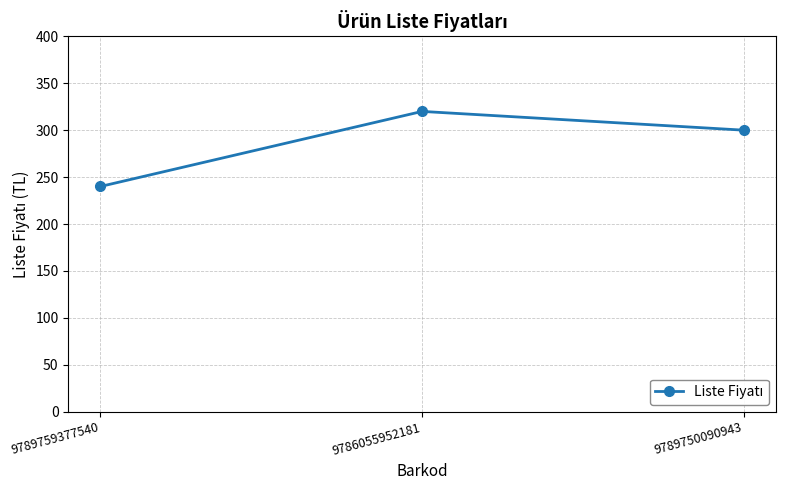

How many lines are shown in the chart?

1